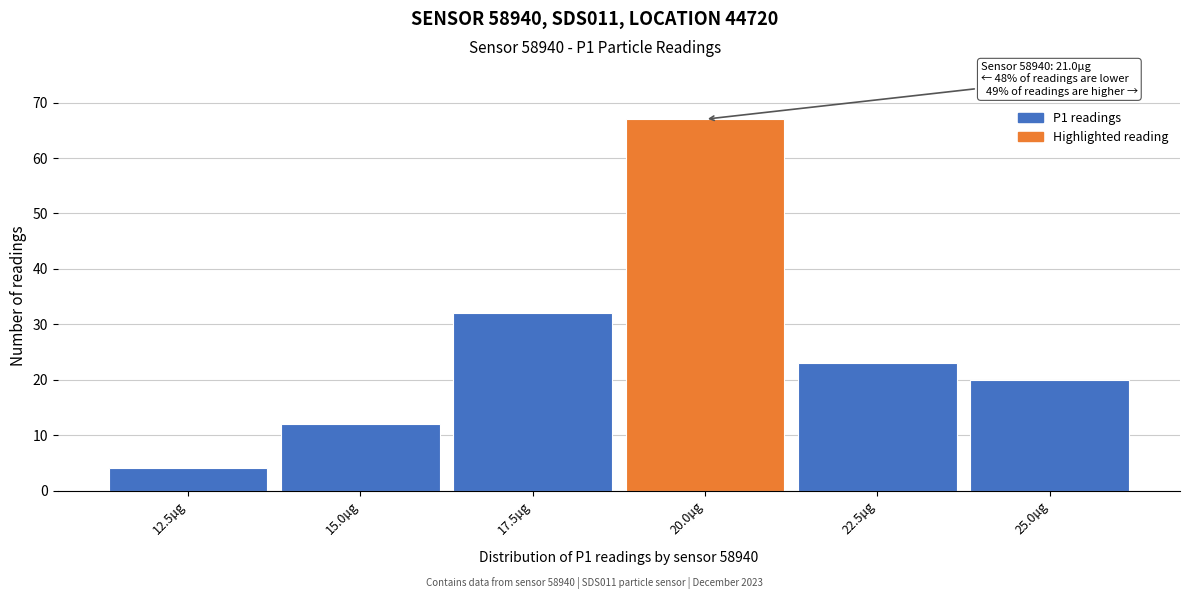

Reading left to right, extract all data points from this chart.

12.5µg=4	15.0µg=12	17.5µg=32	20.0µg=67	22.5µg=23	25.0µg=20